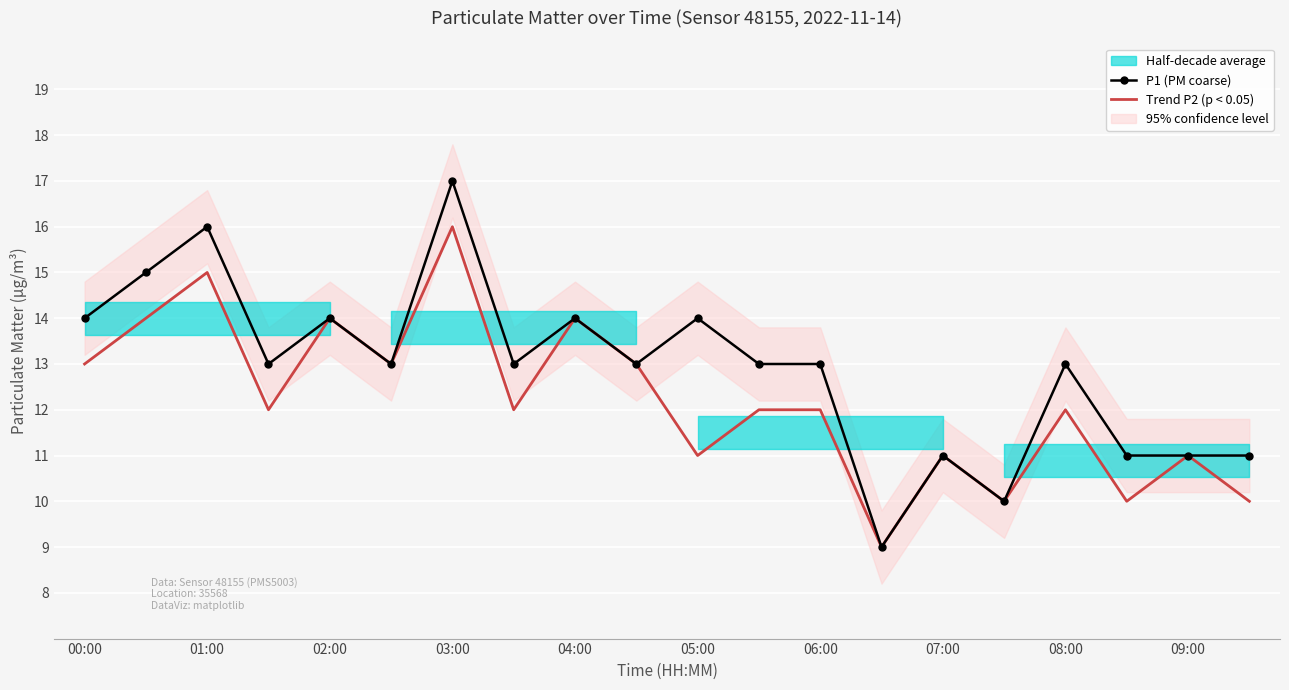

What is the maximum value for P1 (PM coarse)?

17